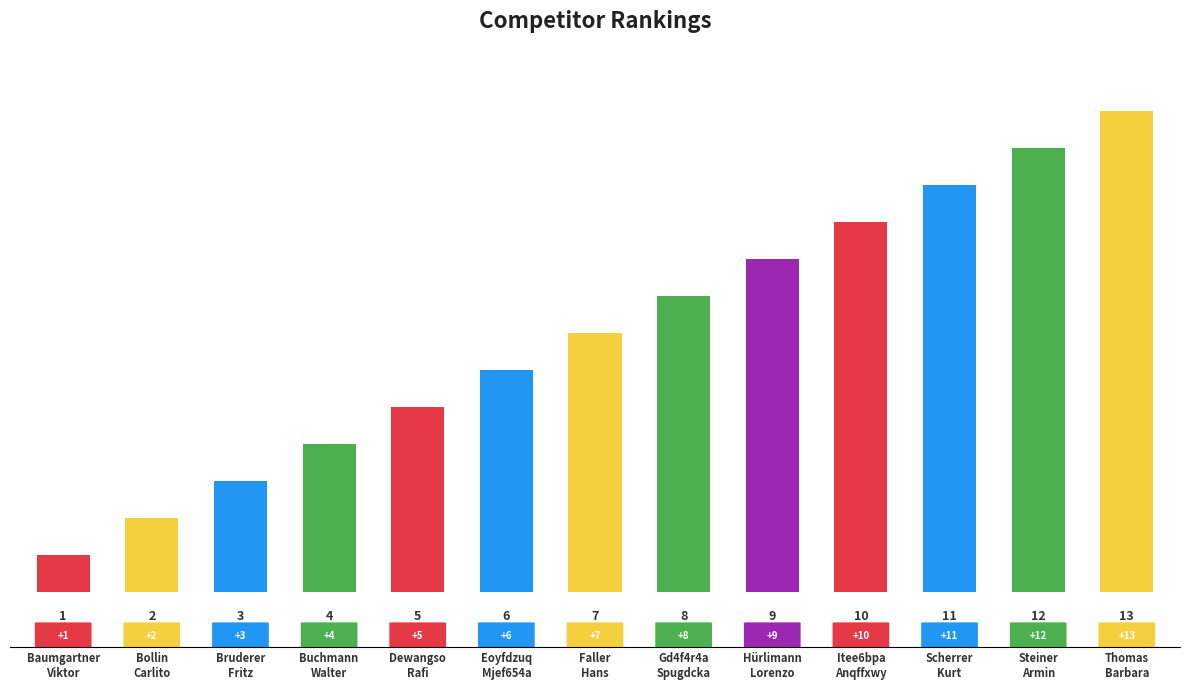

At which category does the chart reach its minimum across all series?

Baumgartner
Viktor